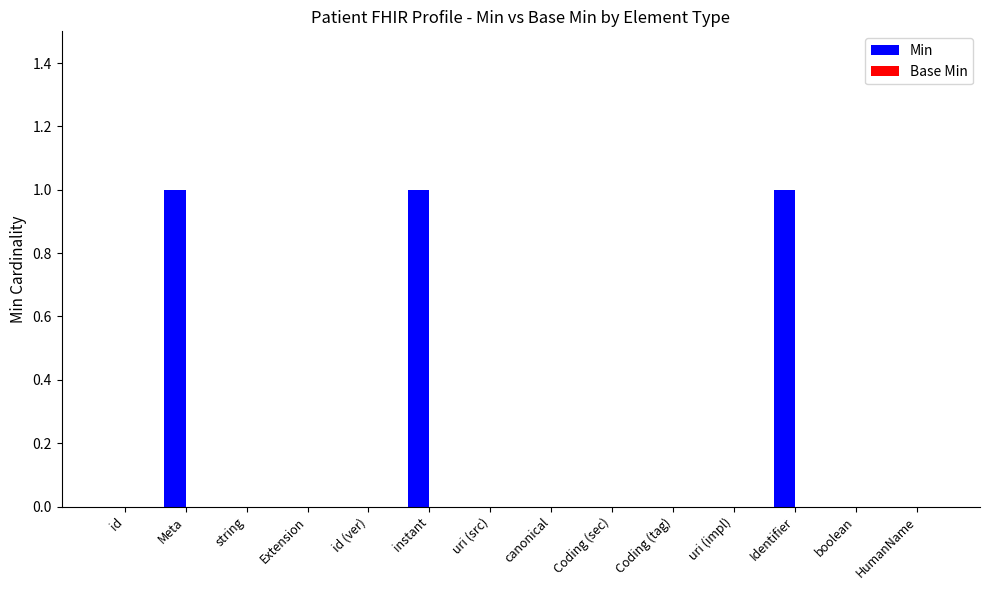

The value at string is 0. True or false?

True